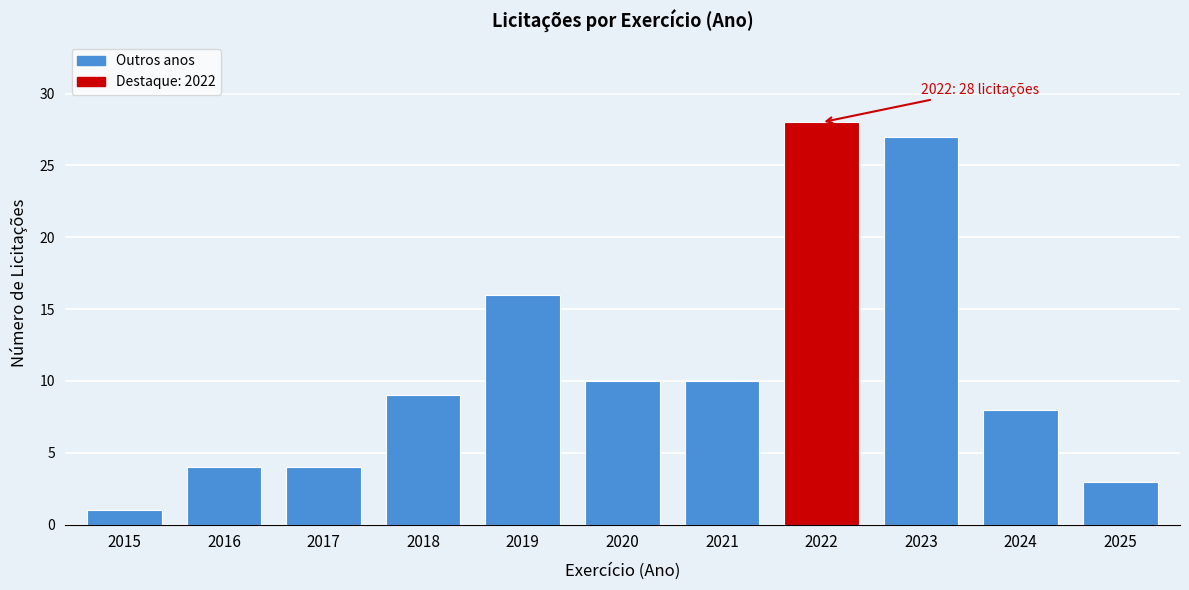

Reading left to right, what are all the values shown in this chart?

1	4	4	9	16	10	10	28	27	8	3